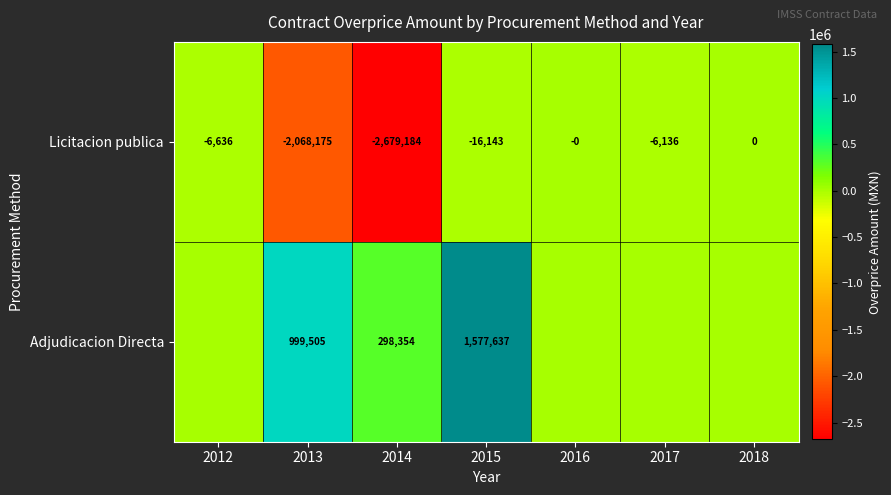

Is the value of Licitacion publica at 2014 greater than the value of Adjudicacion Directa at 2012?

No